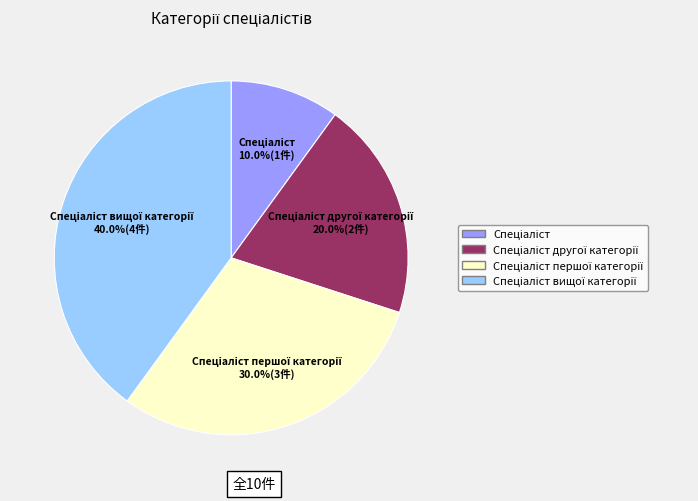

Is there a majority slice in this chart?

No